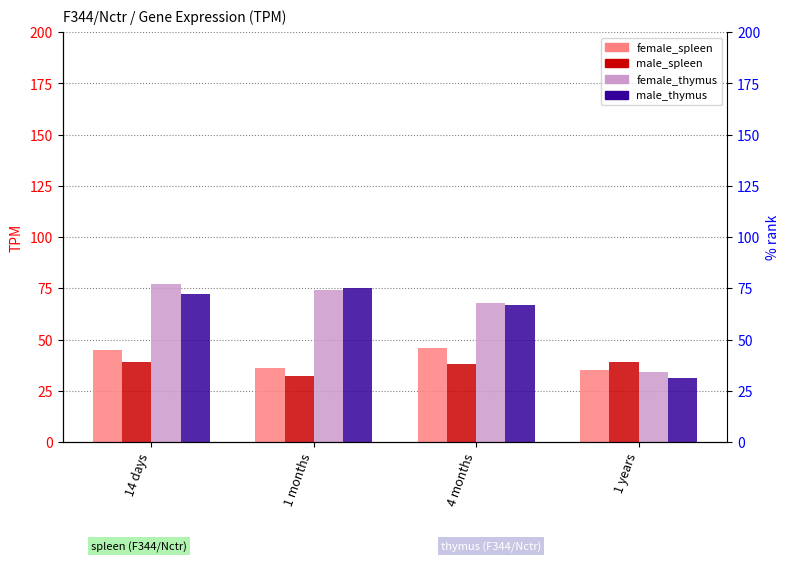

Reading right to left, what are all the values shown in this chart?

female_spleen: 1 years=35	4 months=46	1 months=36	14 days=45
male_spleen: 1 years=39	4 months=38	1 months=32	14 days=39
female_thymus: 1 years=34	4 months=68	1 months=74	14 days=77
male_thymus: 1 years=31	4 months=67	1 months=75	14 days=72